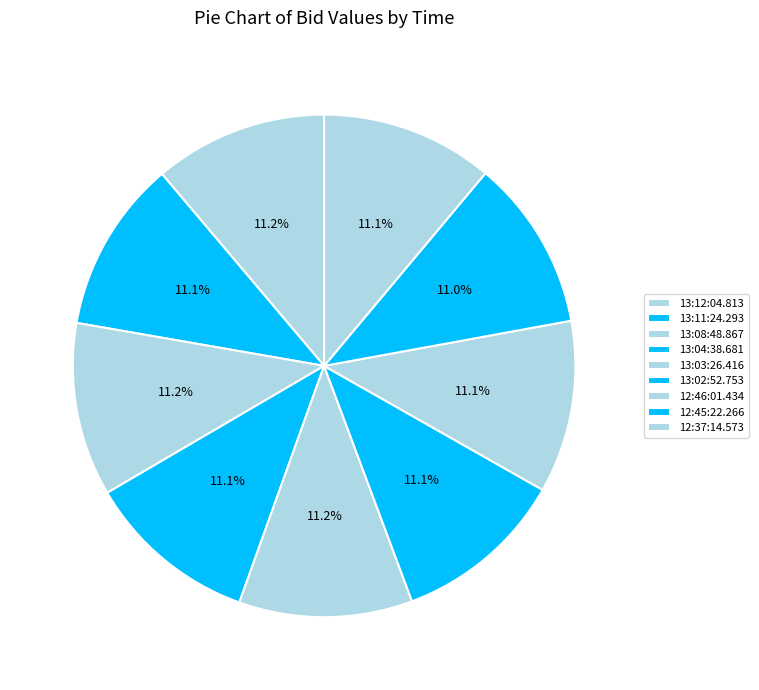

Count the number of slices in the pie.

9